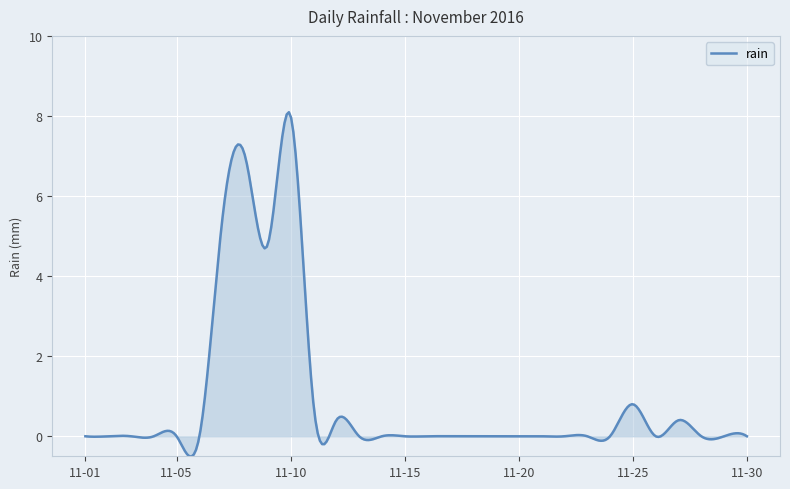

What is the difference between the maximum and minimum values?

8.6